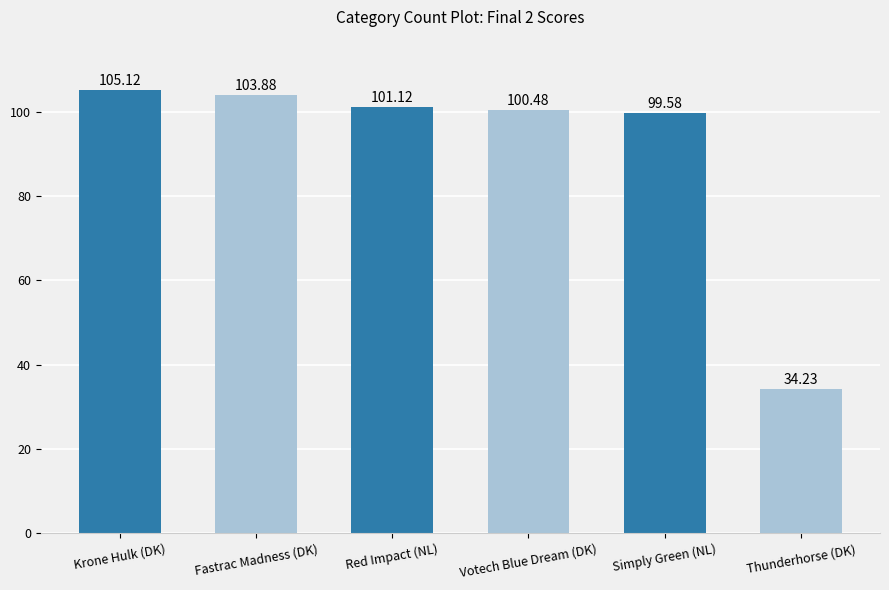

What is the change in value from Fastrac Madness (DK) to Red Impact (NL)?

-2.8